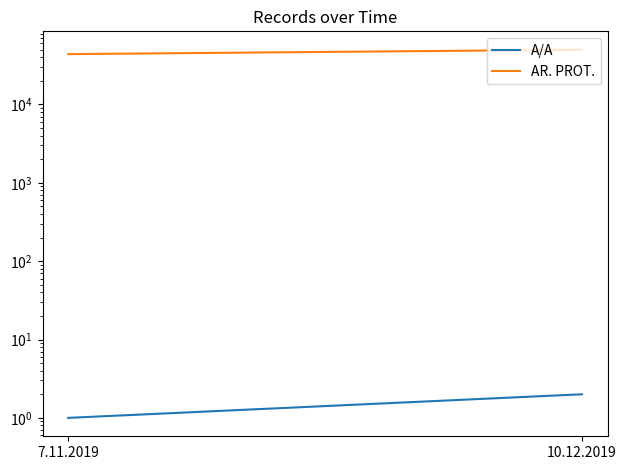

At which label does AR. PROT. reach its peak?

10.12.2019